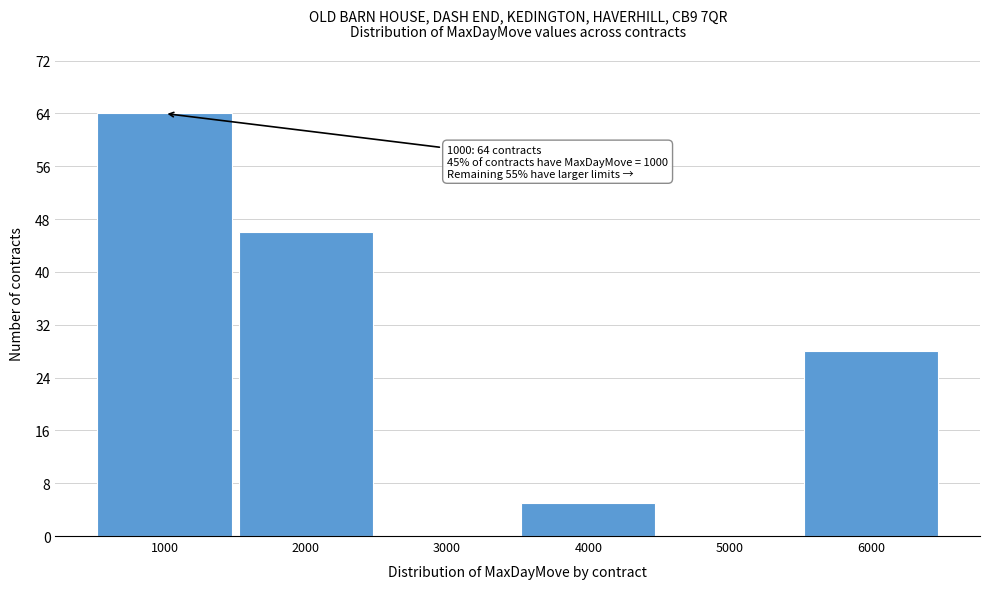

Which range on the x-axis has the tallest bar?

500 to 1500